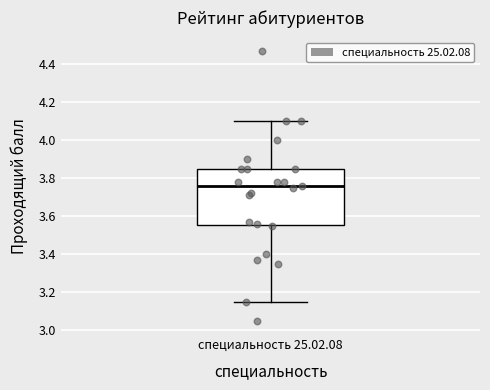

Transcribe this box plot: give where the median line is, the range the box spans, and where the two whiskers end, as read against the y-axis. The values are not printed on the chart, so give them approximately, as read against the axis.

median 3.76, box 3.56 to 3.86, whiskers 3.16 to 4.10